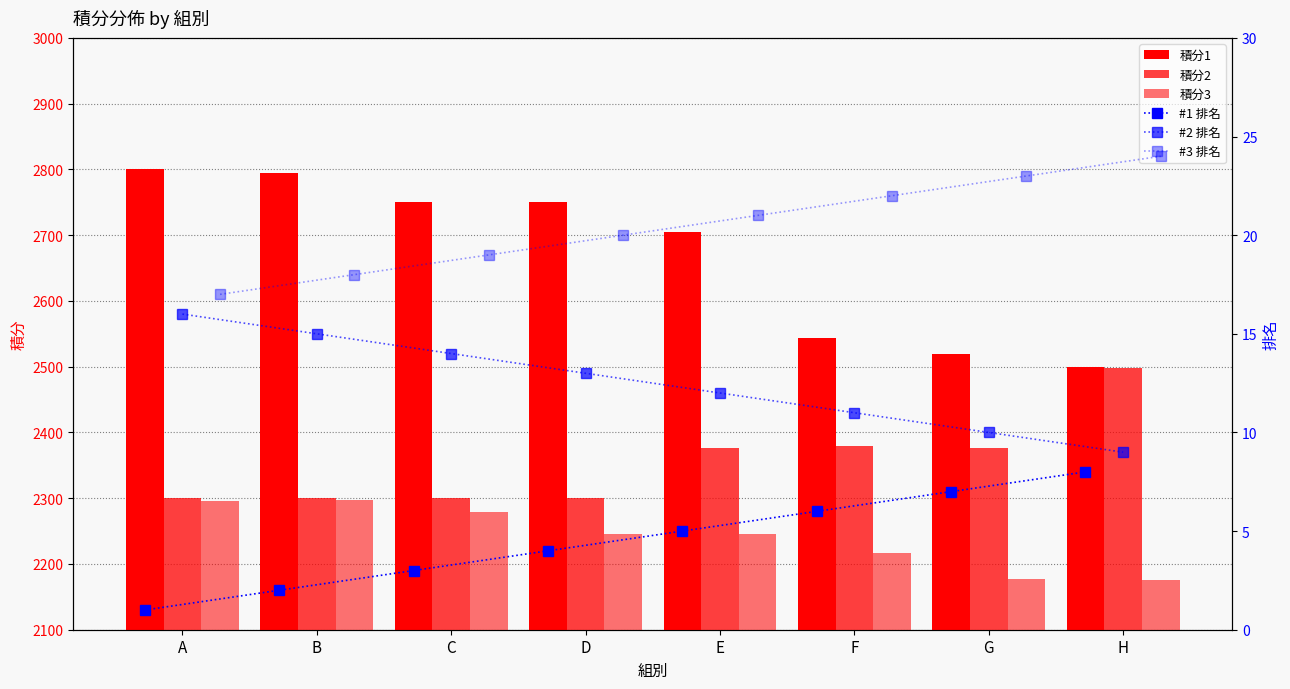

Which series has the largest range (max minus min)?

積分1